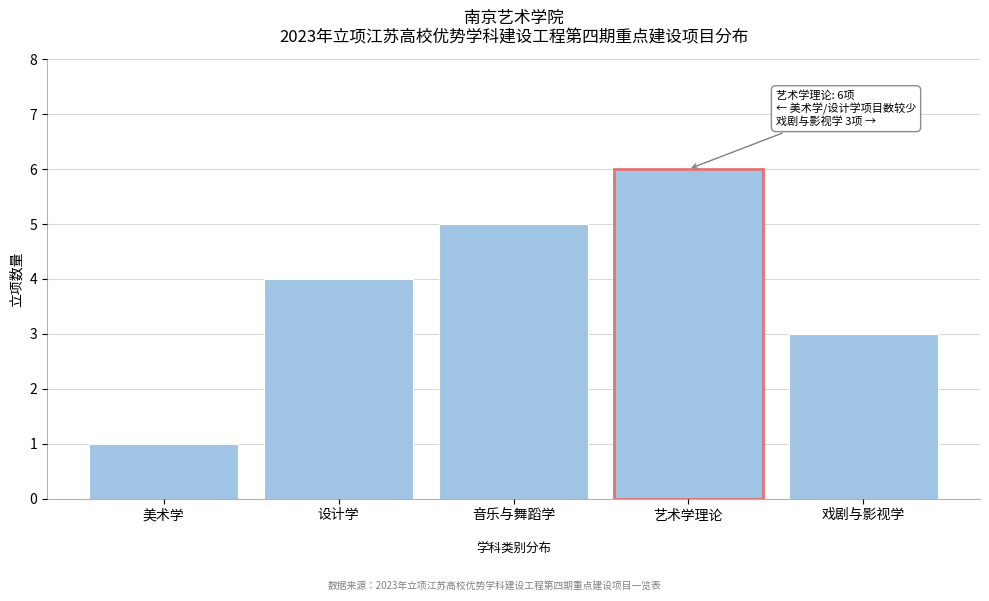

Reading left to right, extract all data points from this chart.

1	4	5	6	3